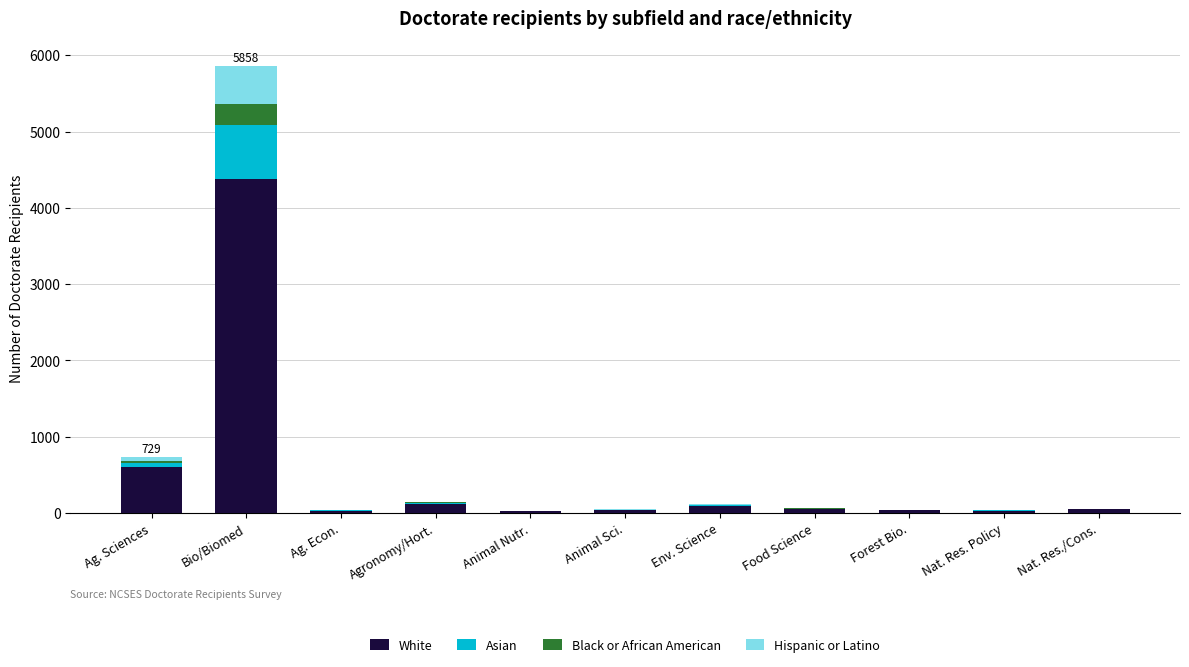

At which label is White closest to 2202?

Ag. Sciences